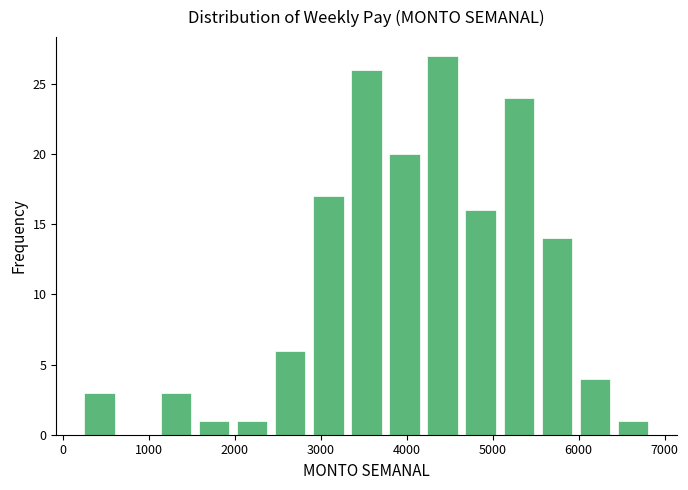

What is the height of the bar covering 2400 to 2900 on the x-axis? Neither the bar edges nor the heights are printed on the chart, so give them approximately, as read against the axes.

6